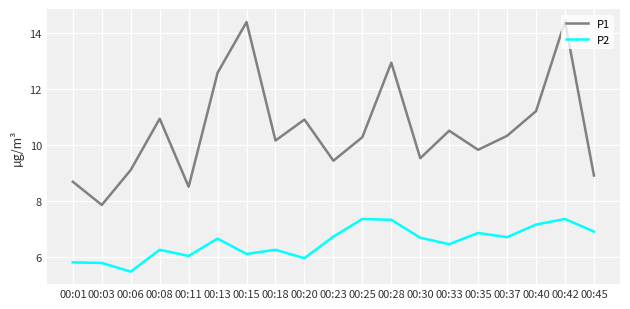

In P2, how many points are higher than both neighbors (excluding endpoints)?

6